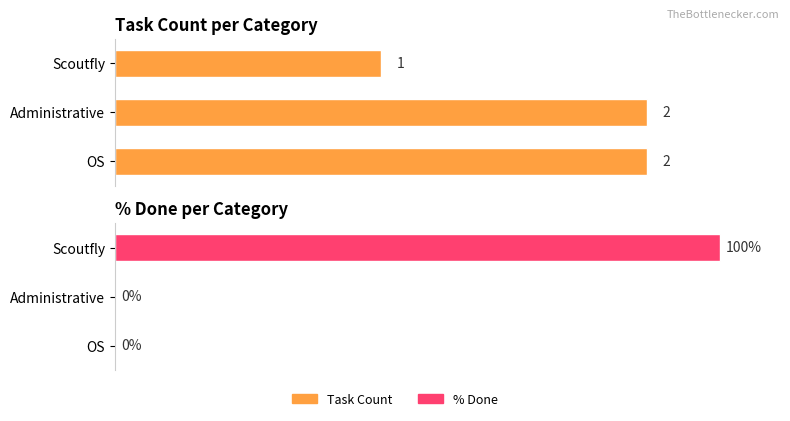

What are all the series names shown in the legend?

Task Count, % Done